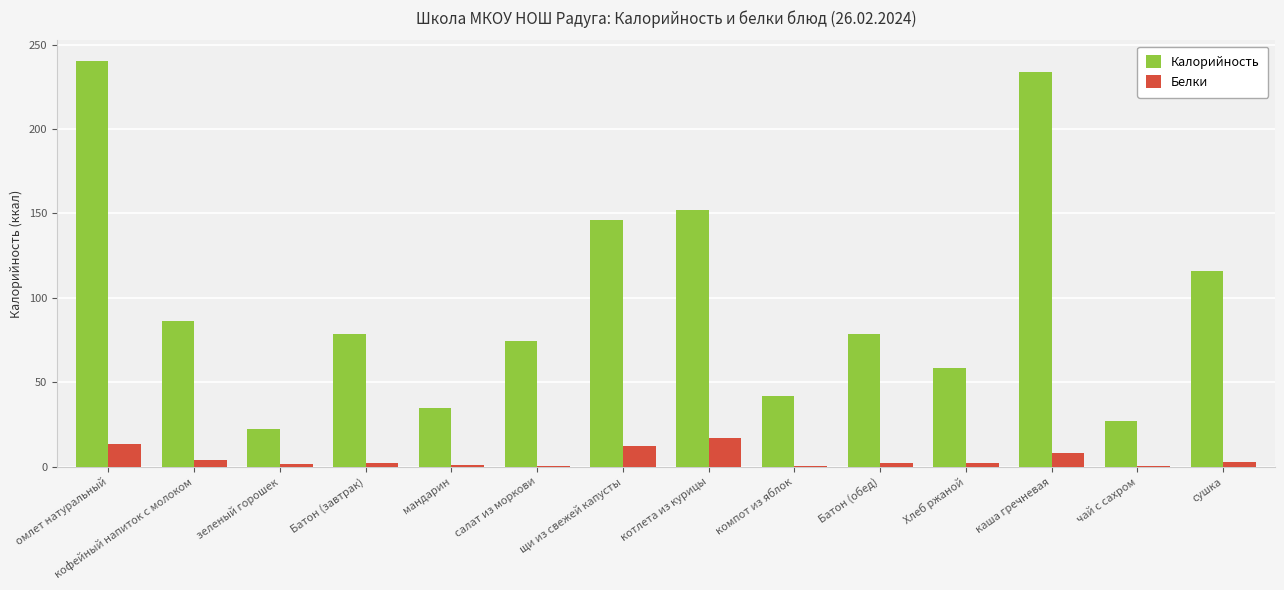

What is the sum of all Белки values?

67.7